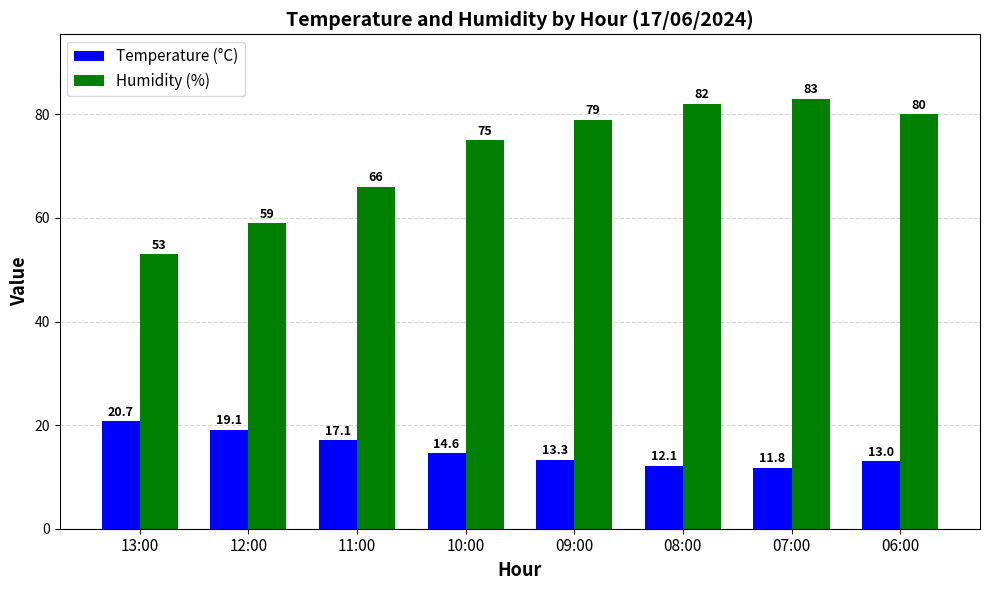

At 06:00, list the series in order from largest to smallest.

Humidity (%), Temperature (°C)